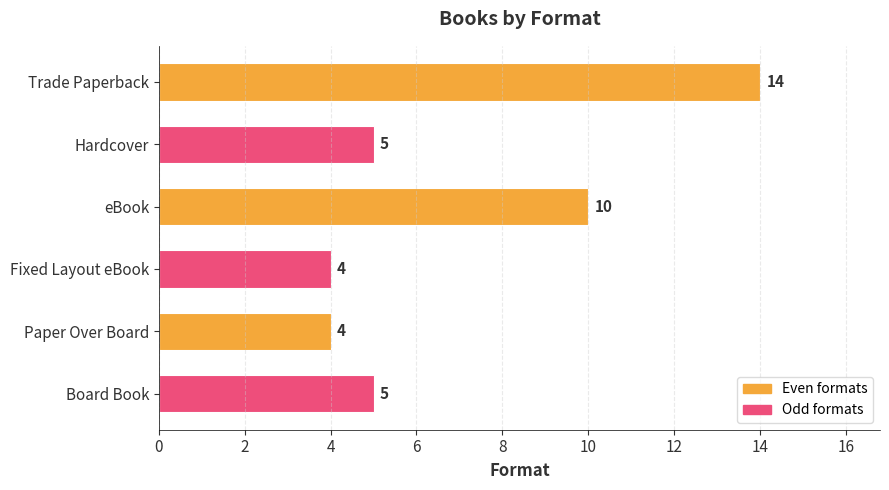

What is the minimum value shown in the chart?

4